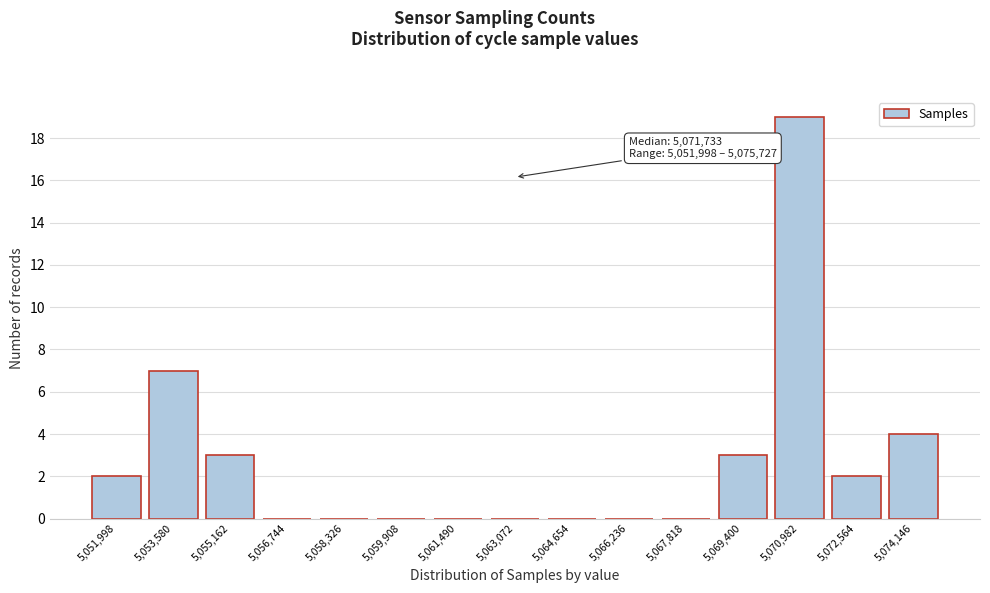

Reading left to right, extract all data points from this chart.

5,051,998=2	5,053,580=7	5,055,162=3	5,056,744=0	5,058,326=0	5,059,908=0	5,061,490=0	5,063,072=0	5,064,654=0	5,066,236=0	5,067,818=0	5,069,400=3	5,070,982=19	5,072,564=2	5,074,146=4